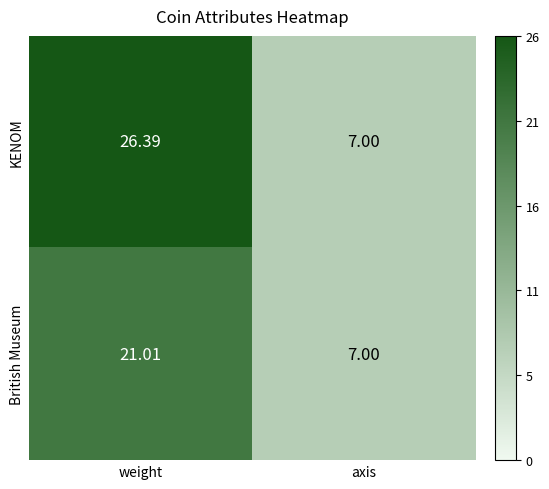

Which series has the largest total across all categories?

KENOM